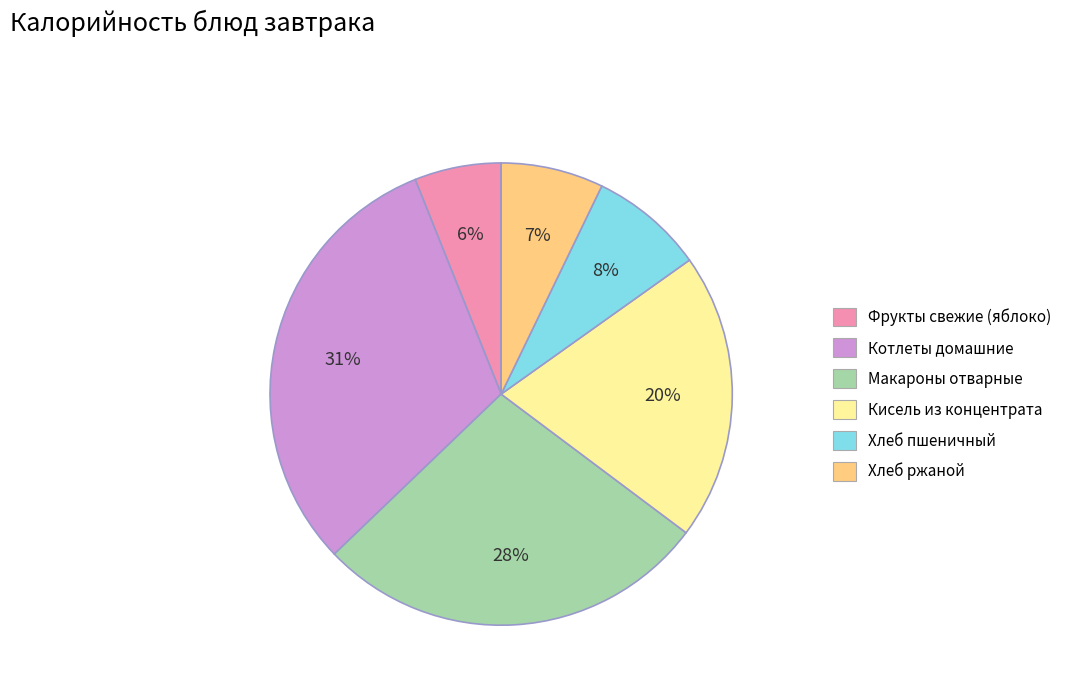

What is the largest slice in the pie chart?

Котлеты домашние